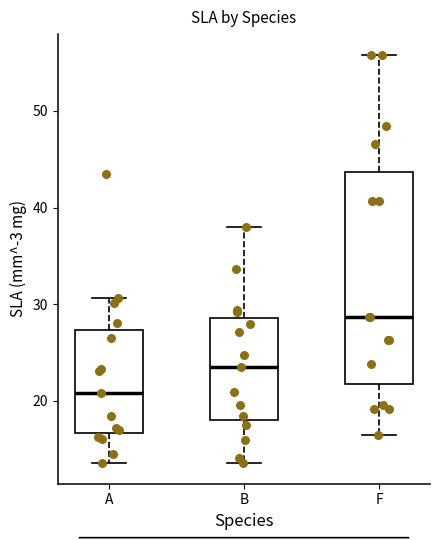

Reading left to right, read every box against the y-axis: the position of its median line, the range the box covers, and the ends of its whiskers. The values are not printed on the chart, so give them approximately, as read against the axis.

A: median 21, box 17 to 27, whiskers 14 to 31
B: median 23, box 18 to 29, whiskers 14 to 38
F: median 29, box 22 to 44, whiskers 16 to 56